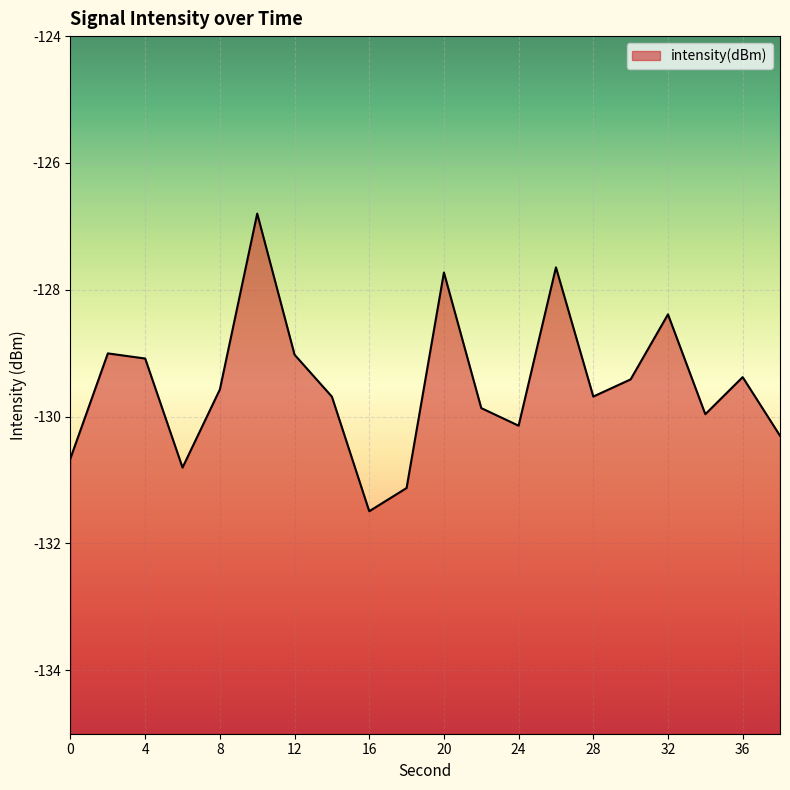

Reading left to right, transcribe all the data shown in this chart.

0=-130.7	2=-129.0	4=-129.1	6=-130.8	8=-129.6	10=-126.8	12=-129.0	14=-129.7	16=-131.5	18=-131.1	20=-127.7	22=-129.9	24=-130.1	26=-127.6	28=-129.7	30=-129.4	32=-128.4	34=-130.0	36=-129.4	38=-130.3